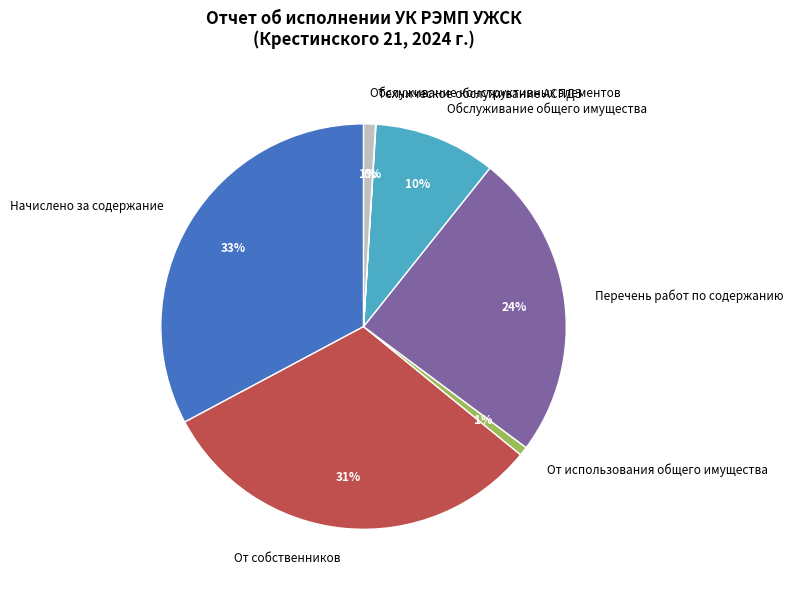

Which slice is the largest?

Начислено за содержание